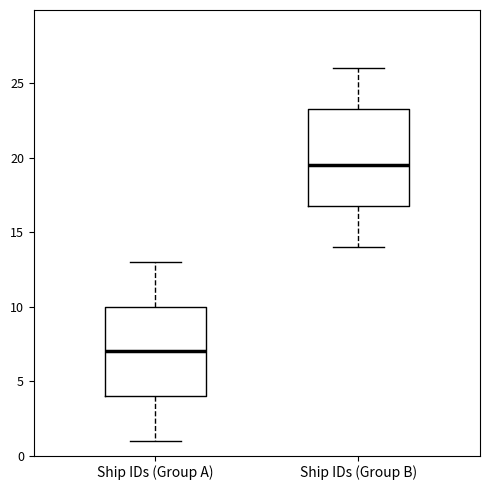

Comparing the boxes themselves (not the whiskers), which one is the tallest?

Ship IDs (Group B)